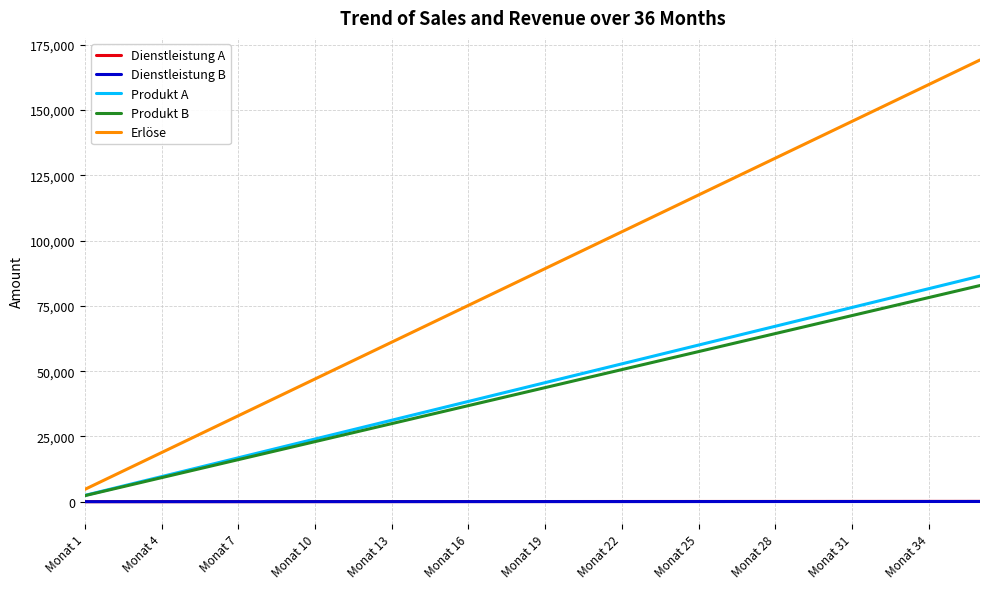

Is this an area chart (filled region under the line)?

No